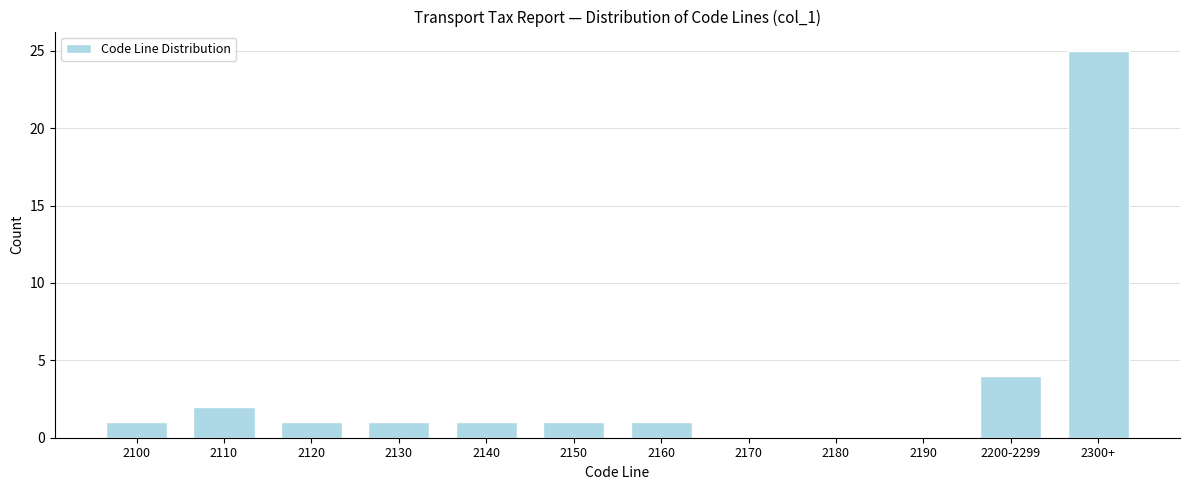

Reading left to right, transcribe all the data shown in this chart.

2100=1	2110=2	2120=1	2130=1	2140=1	2150=1	2160=1	2170=0	2180=0	2190=0	2200-2299=4	2300+=25